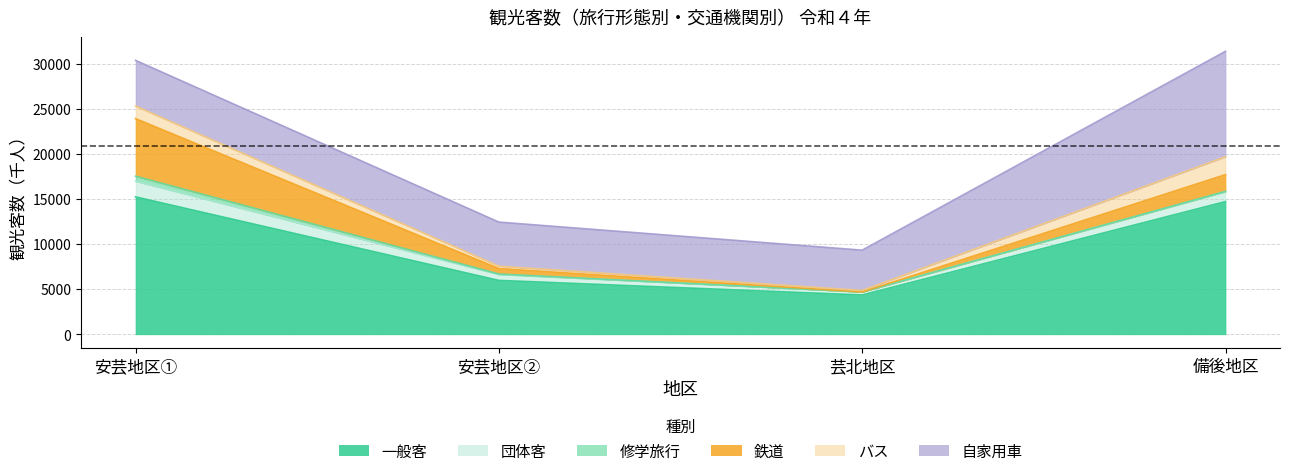

Count the number of data series in this chart.

6